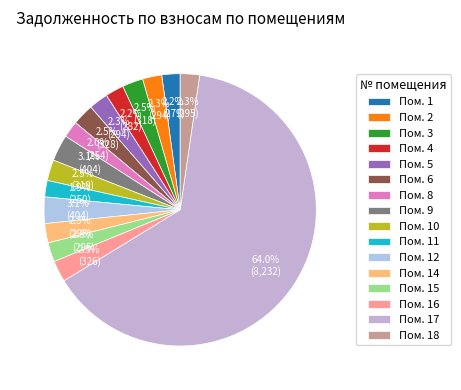

How many slices are in this pie chart?

16